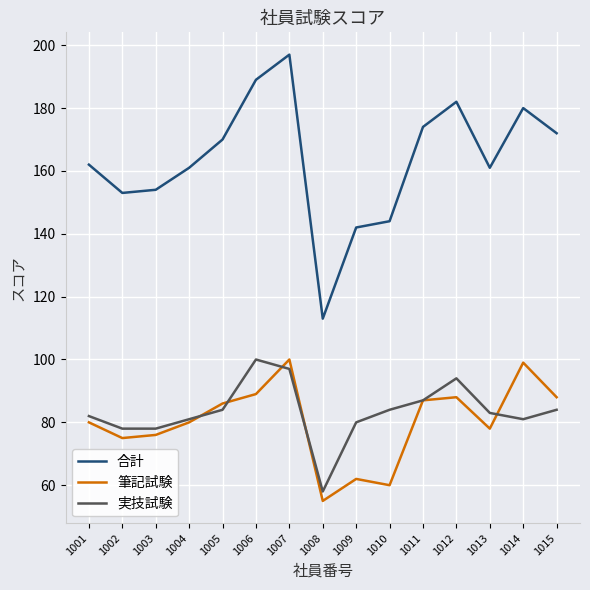

Is it true that 実技試験 equals 58 at 1008?

True